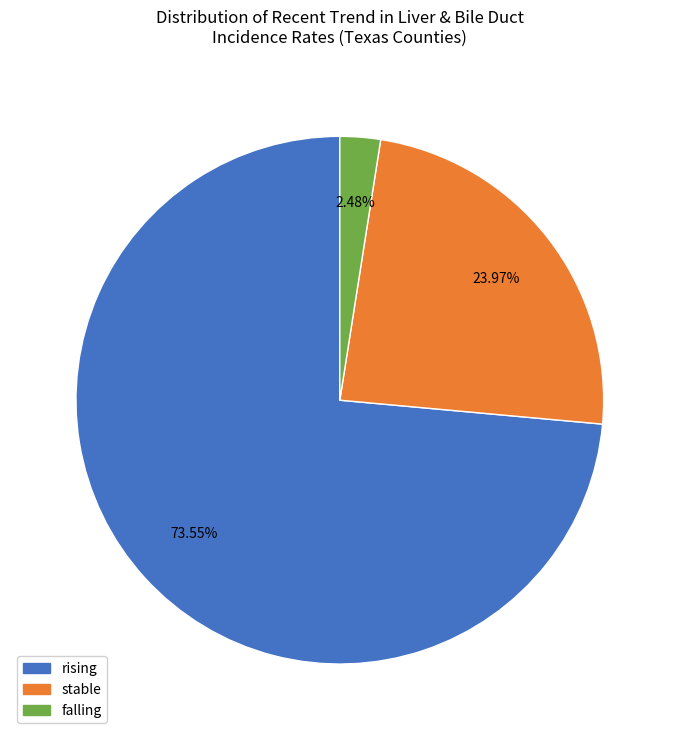

Which slice is the smallest?

falling